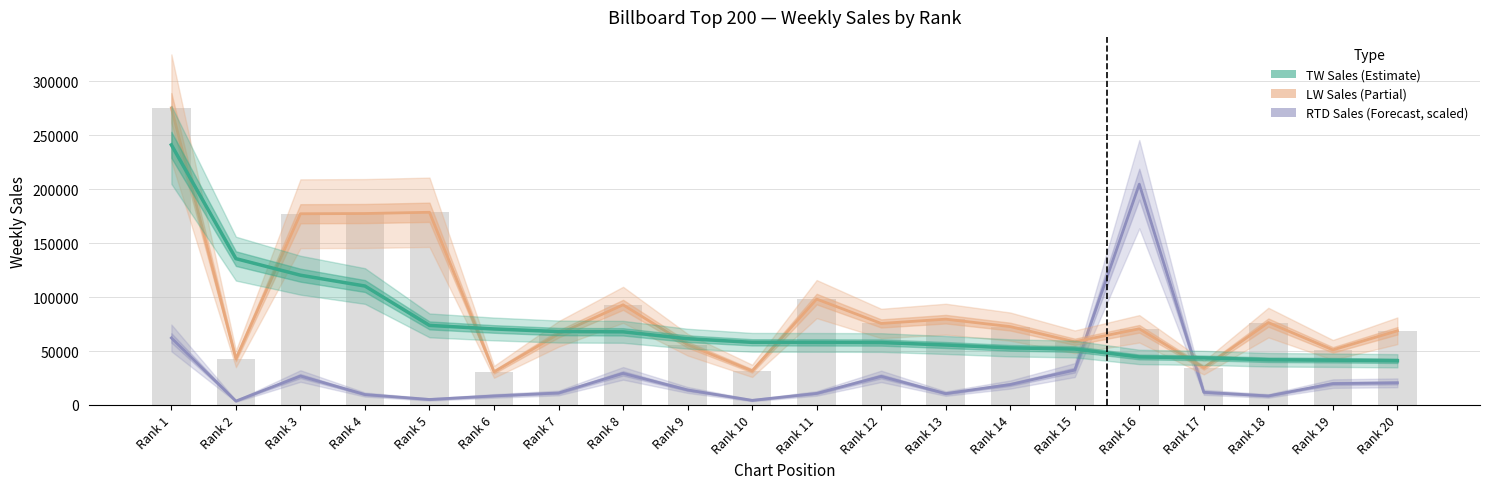

Is the value of TW Sales at Rank 13 greater than the value of LW Sales at Rank 20?

No